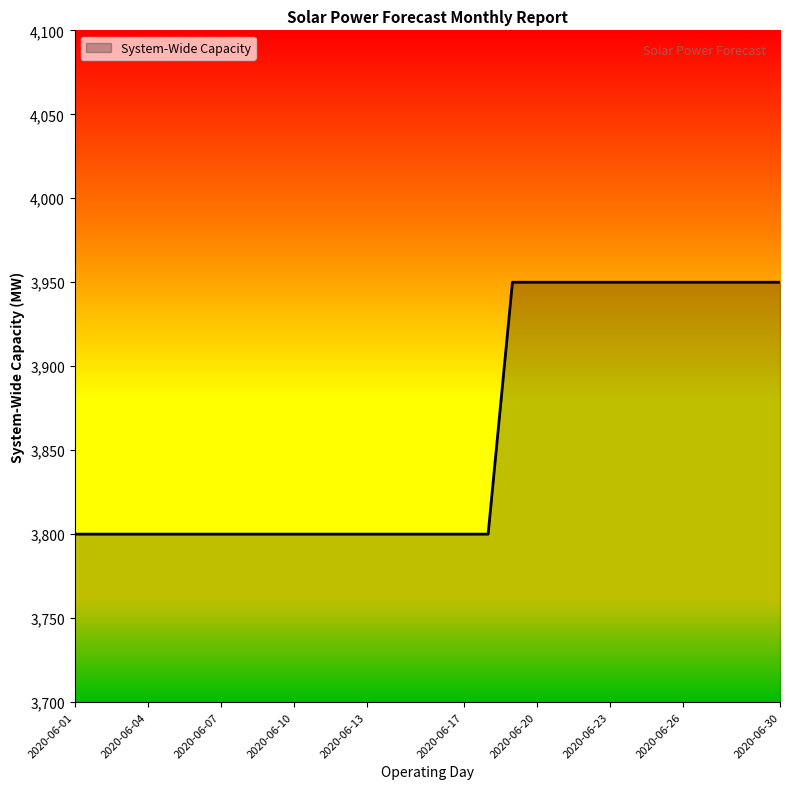

What is the minimum value shown in the chart?

3800